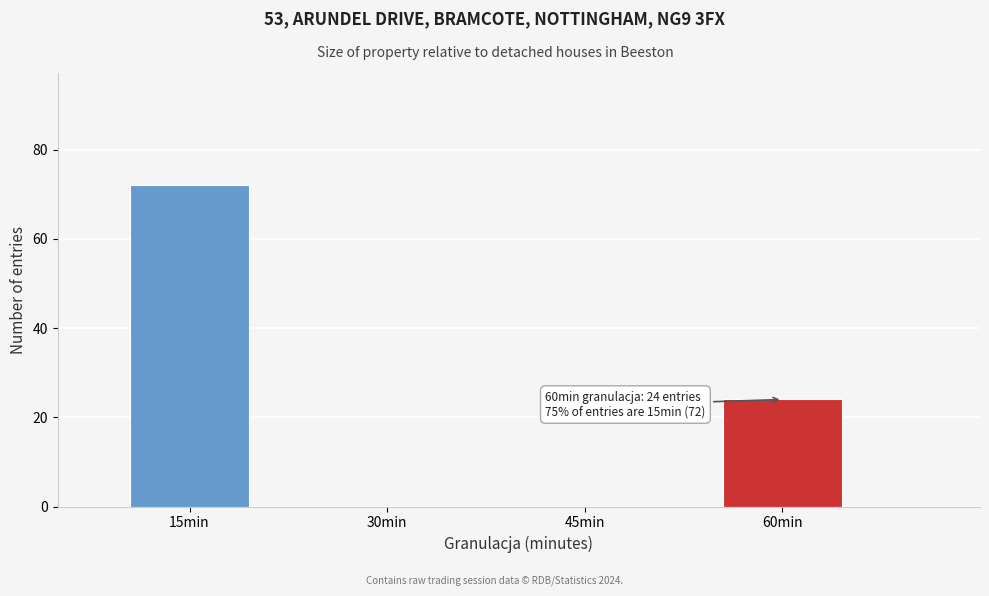

Reading left to right, extract all data points from this chart.

15min=72	30min=0	45min=0	60min=24